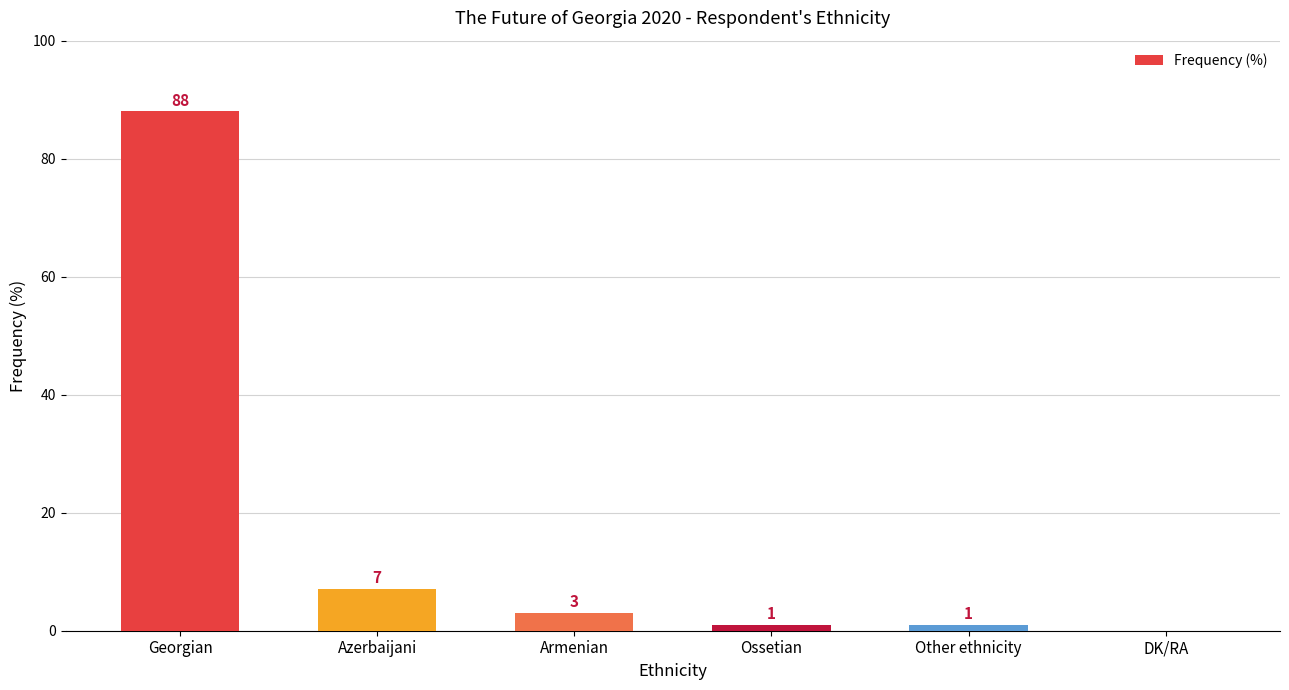

What is the maximum value shown in the chart?

88